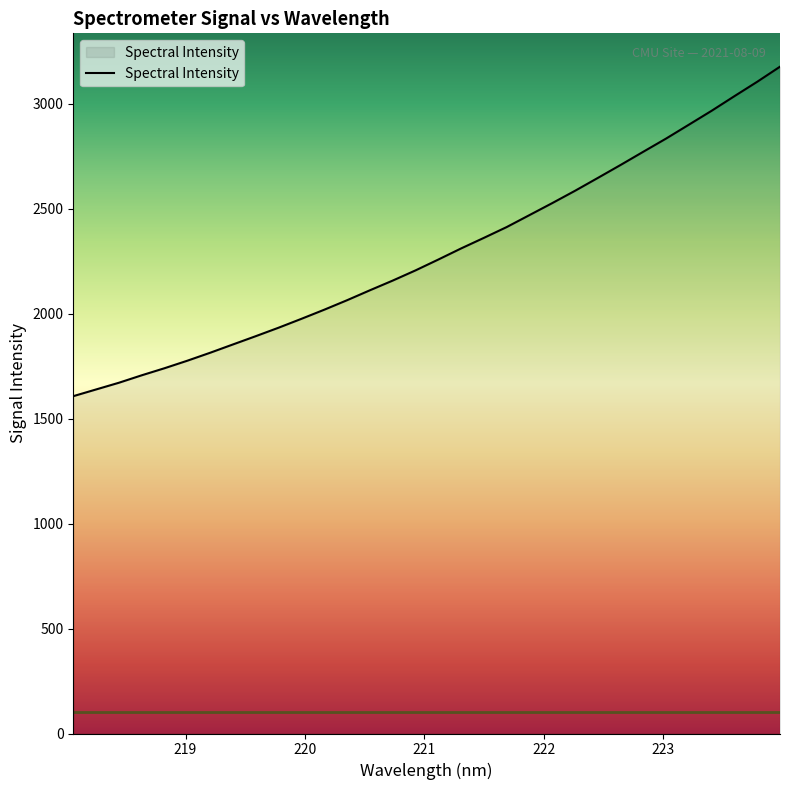

How many lines are shown in the chart?

1